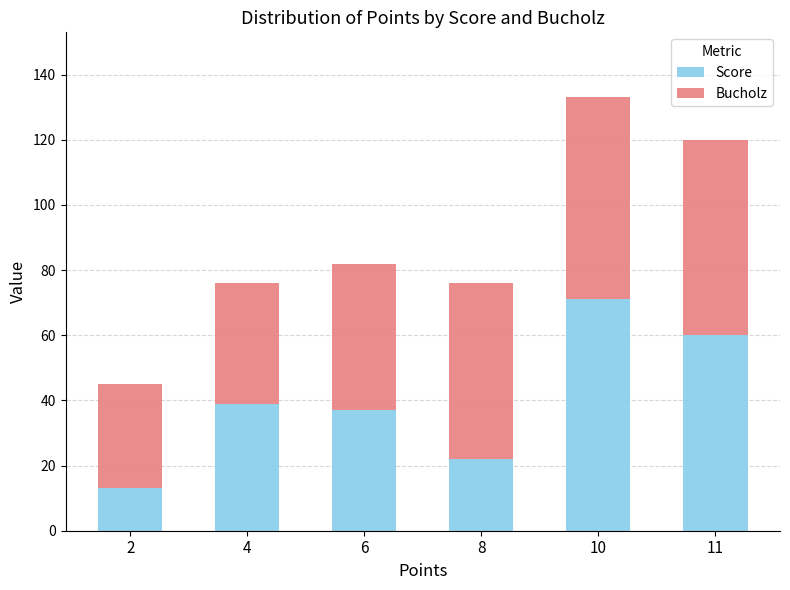

The value of Score at 8 is 31. True or false?

False